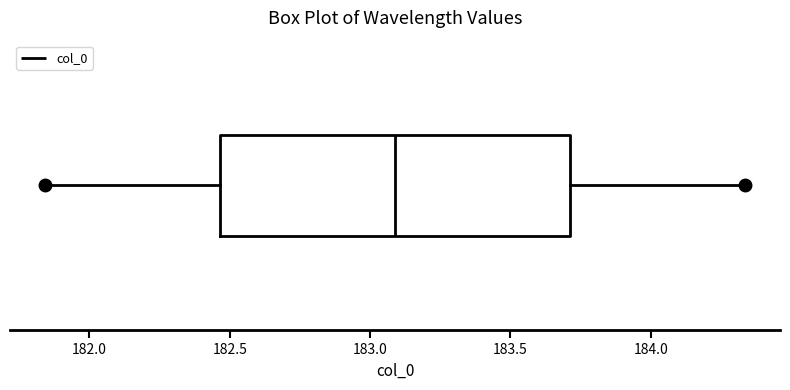

Transcribe this box plot: give where the median line is, the range the box spans, and where the two whiskers end, as read against the x-axis. The values are not printed on the chart, so give them approximately, as read against the axis.

median 183.10, box 182.45 to 183.70, whiskers 181.85 to 184.35